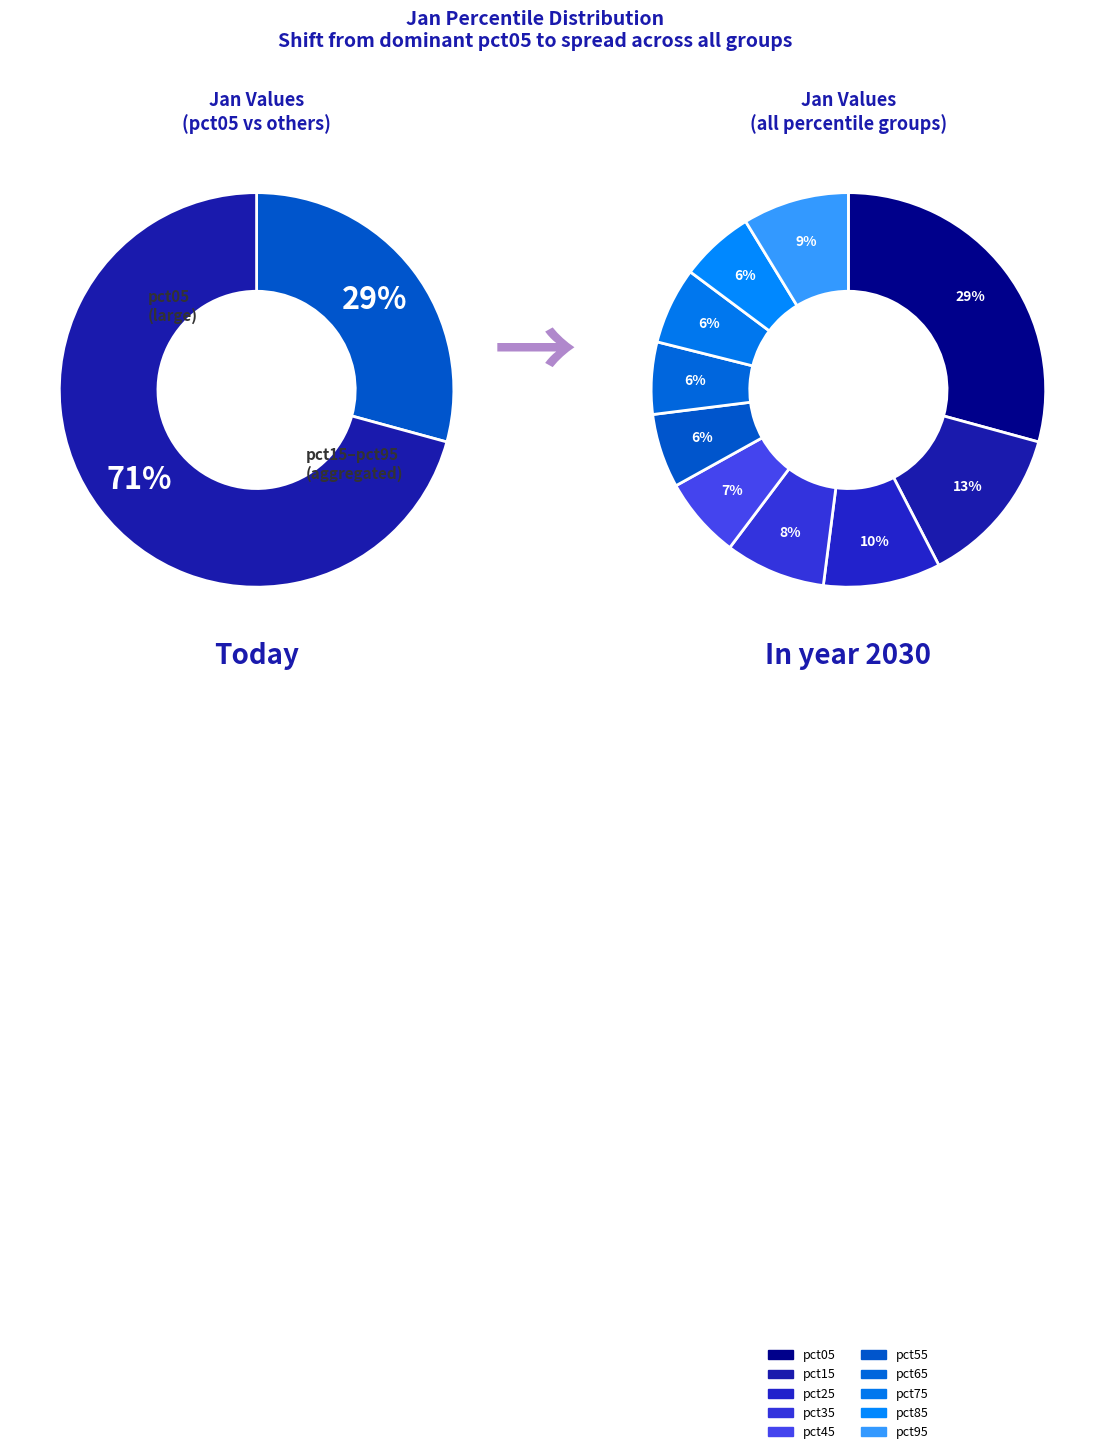

Is pct85 the majority of the pie?

No